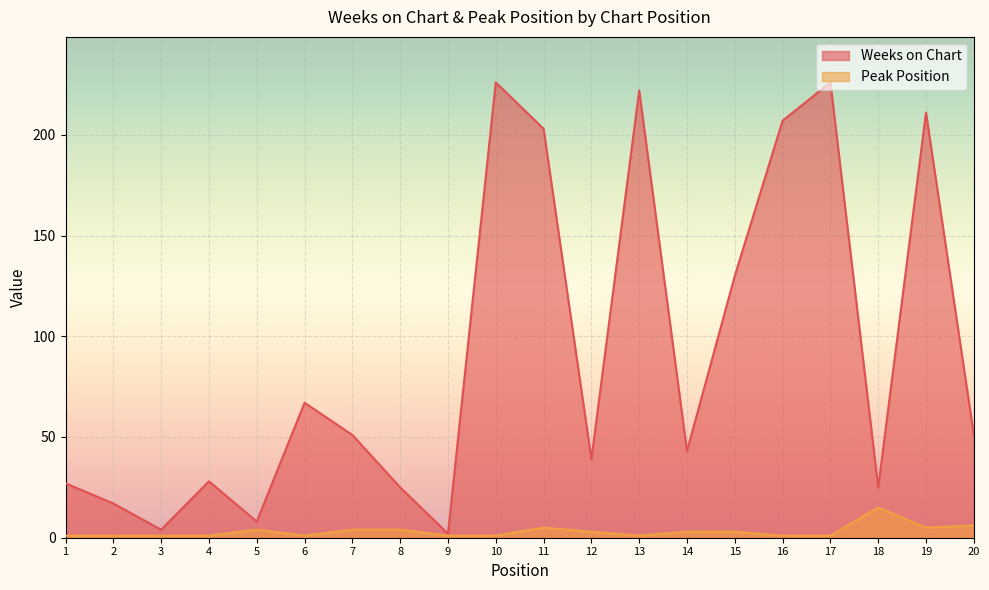

The Weeks on Chart series shows 226 at 10. True or false?

True